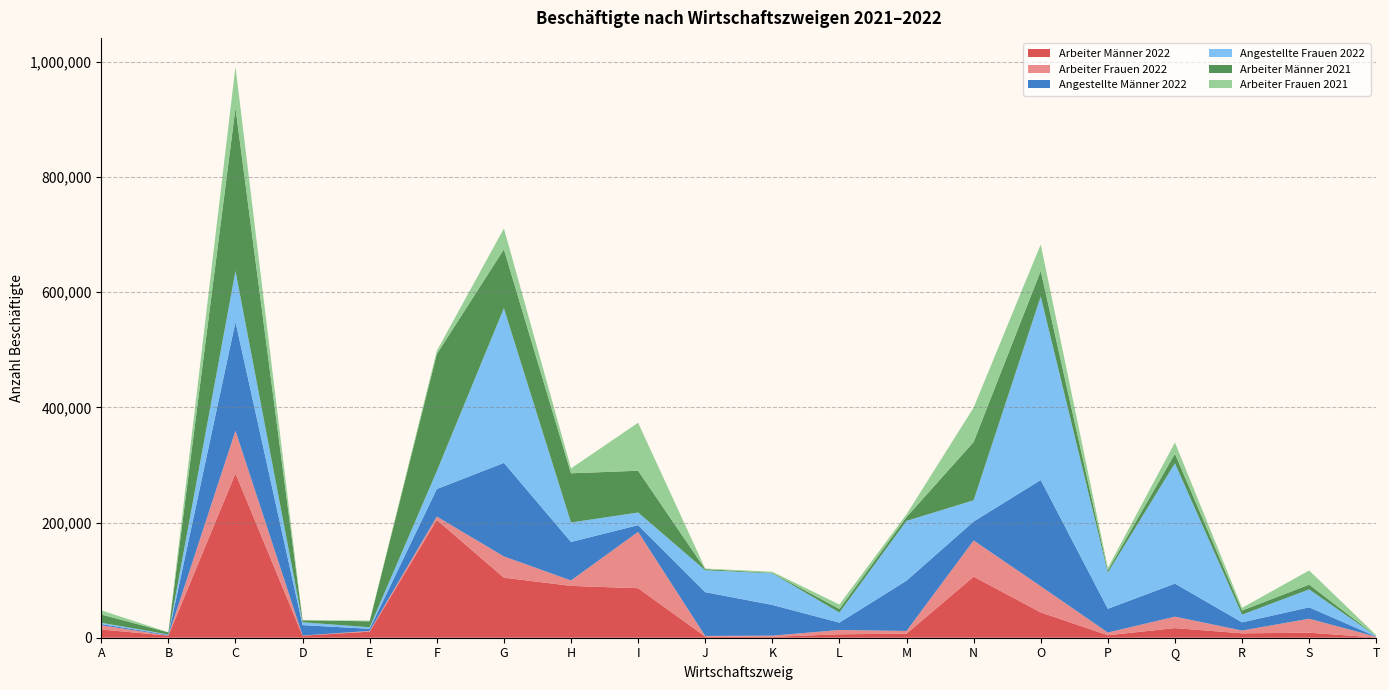

Reading right to left, list all the values displayed in this chart.

Arbeiter Männer 2022: 334	8717	7639	16695	4336	43958	106039	7046	5953	1544	2054	85978	90026	104279	204578	10511	3449	285263	3604	14272
Arbeiter Frauen 2022: 1362	24292	4833	19883	4685	45438	62867	4688	7465	2001	1063	97842	9452	36872	5881	1310	315	74226	125	7331
Angestellte Männer 2022: 246	19777	14226	57451	41216	184490	32925	87389	12785	53443	76013	11672	66827	162476	47756	3680	18098	189030	1251	2132
Angestellte Frauen 2022: 683	31135	13365	209012	62827	318799	36844	103782	17583	54868	38047	21981	33760	268669	31043	2669	4964	88471	681	2247
Arbeiter Männer 2021: 340	8279	7200	16450	3917	44417	101235	6722	6132	823	1937	72538	85518	102206	203331	10369	3377	282965	3659	14339
Arbeiter Frauen 2021: 1443	24656	4697	19723	4425	45977	59793	4750	7707	1925	1048	83396	8539	36457	5592	1293	281	72210	120	7249